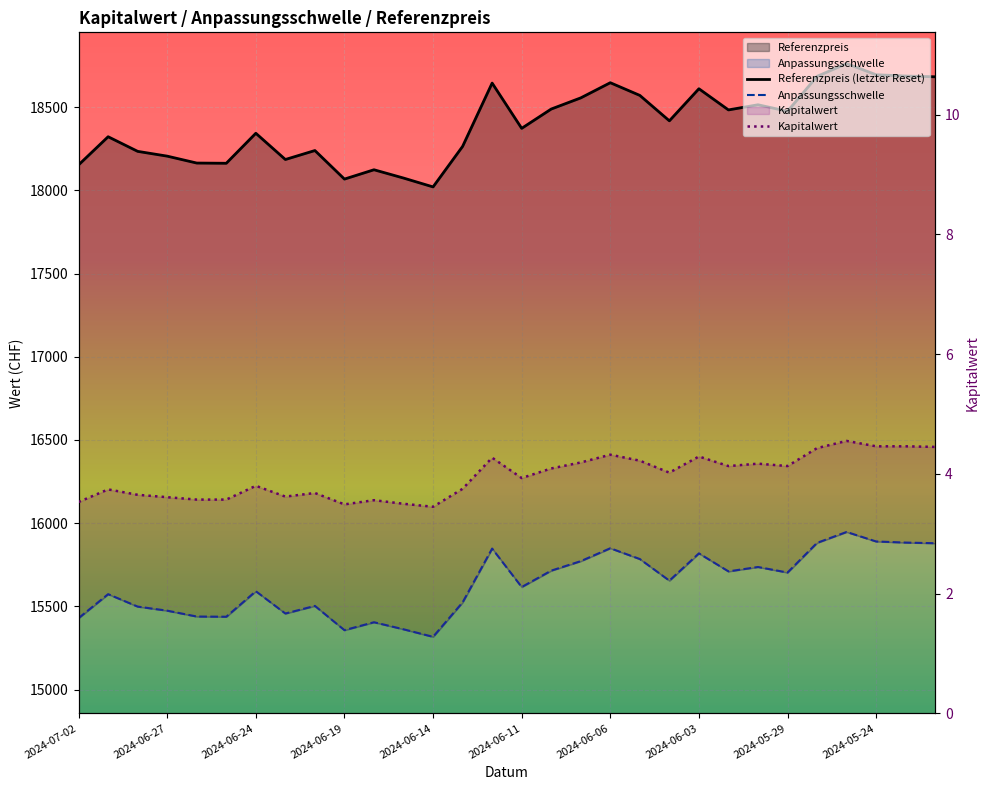

How many data points does each series have?

30